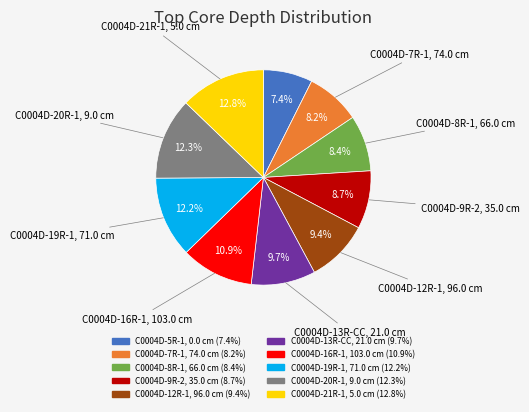

Is there any slice that represents more than half of the pie?

No